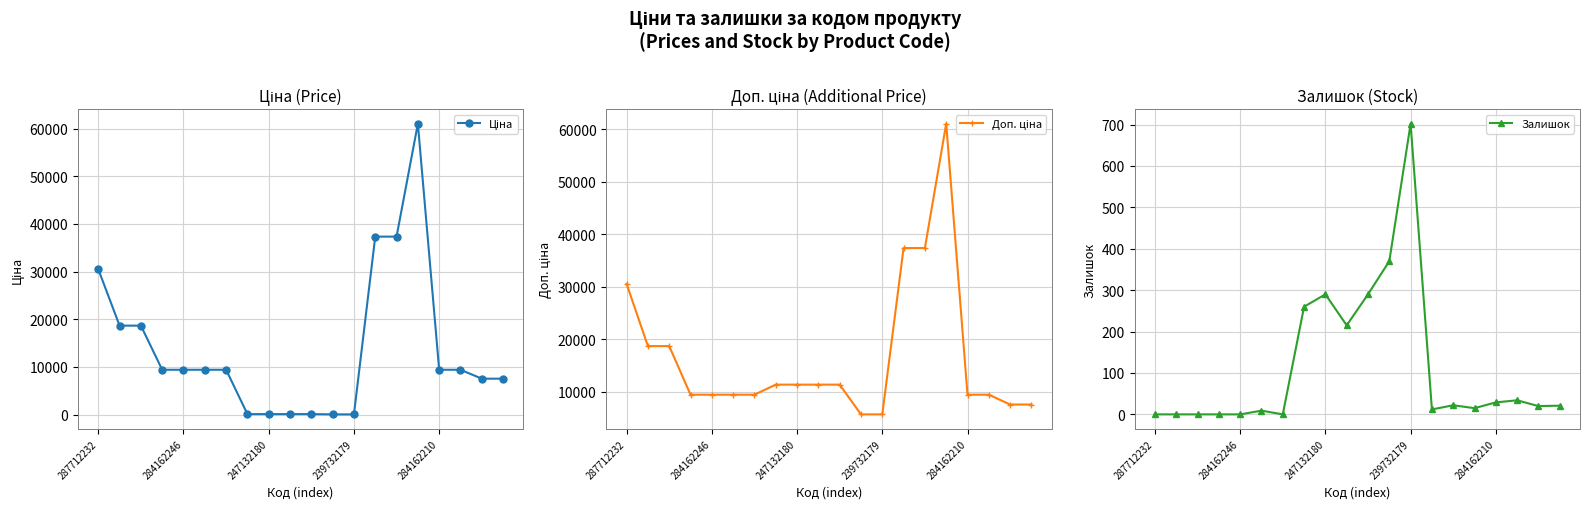

At which category is the sum across all series the highest?

15